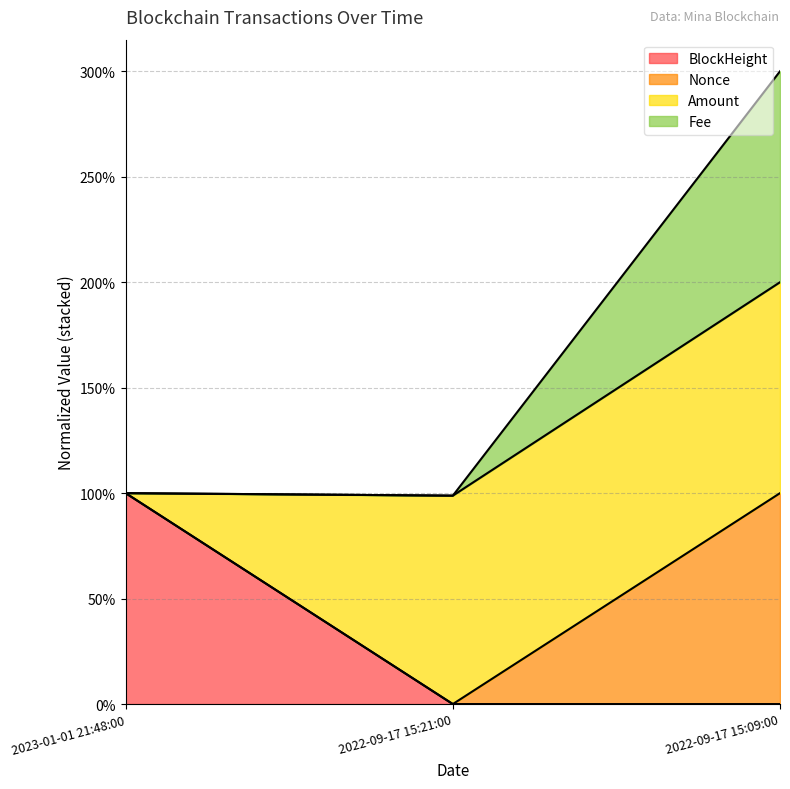

The BlockHeight series shows 0.0 at 2022-09-17 15:21:00. True or false?

True